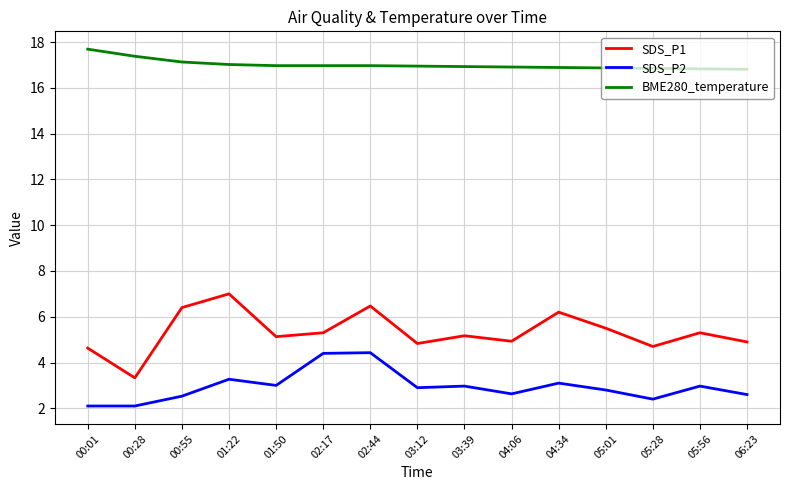

How many lines are shown in the chart?

3